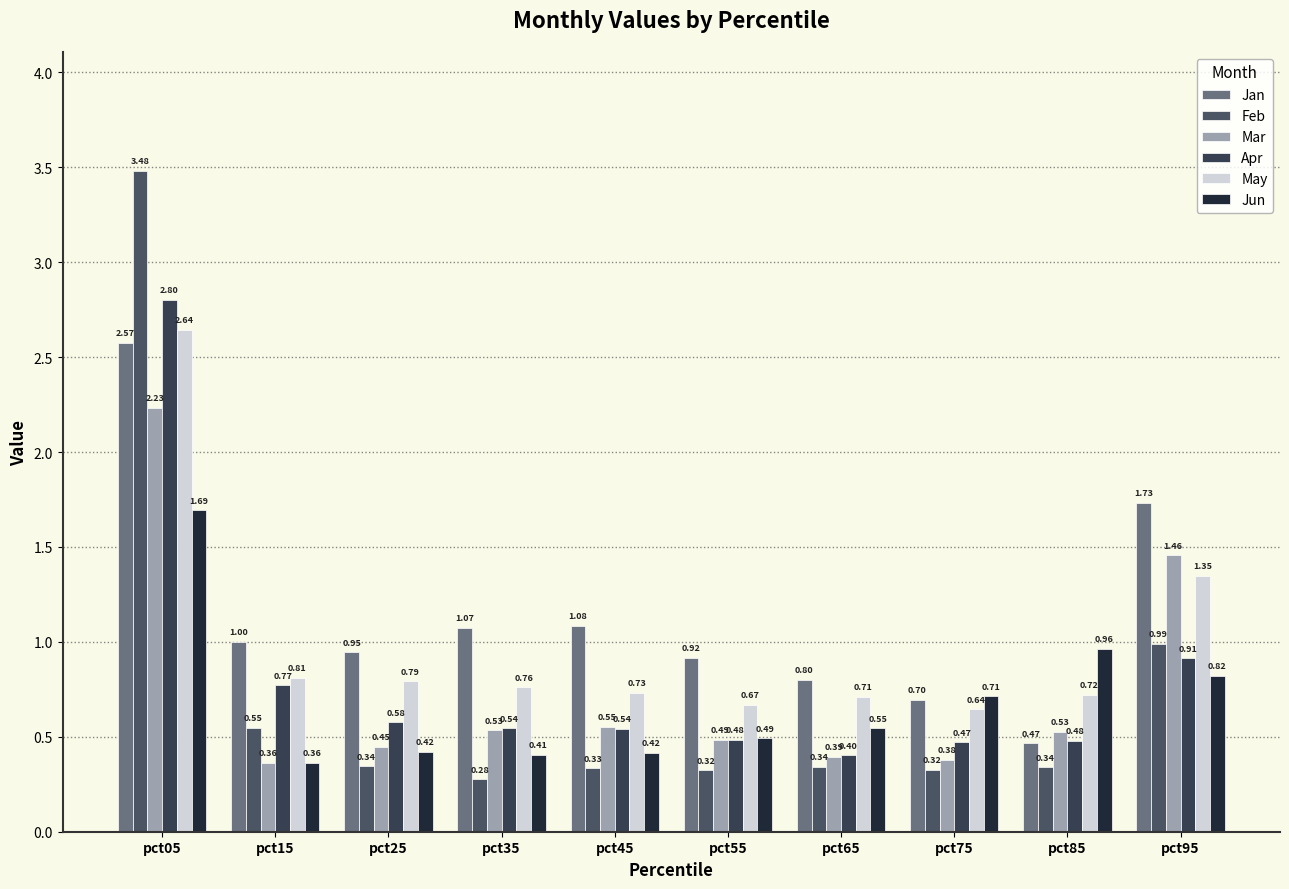

At pct05, list the series in order from largest to smallest.

Feb, Apr, May, Jan, Mar, Jun